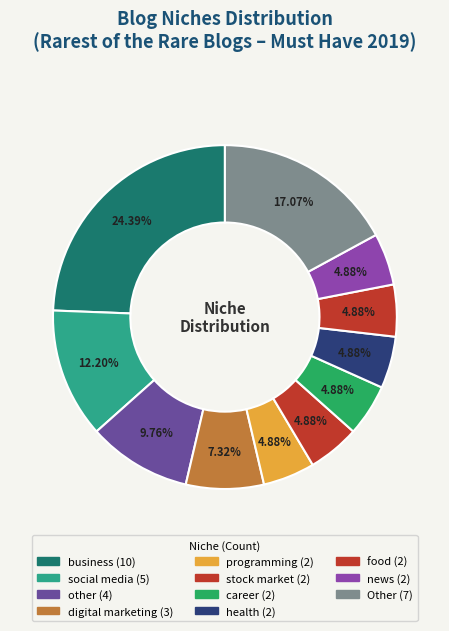

What is the largest slice in the pie chart?

business